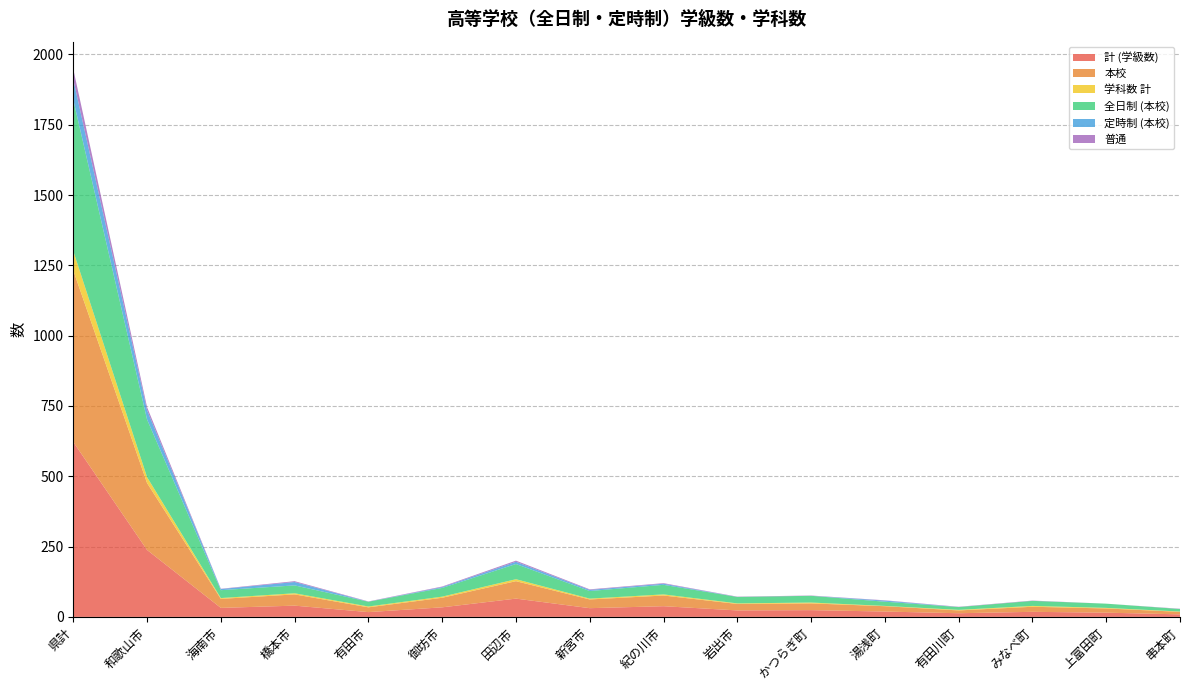

Reading left to right, extract all data points from this chart.

計 (学級数): 県計=622	和歌山市=238	海南市=32	橋本市=40	有田市=17	御坊市=34	田辺市=65	新宮市=31	紀の川市=38	岩出市=23	かつらぎ町=24	湯浅町=19	有田川町=13	みなべ町=18	上富田町=15	串本町=9
本校: 県計=610	和歌山市=238	海南市=32	橋本市=40	有田市=17	御坊市=34	田辺市=62	新宮市=31	紀の川市=38	岩出市=23	かつらぎ町=24	湯浅町=19	有田川町=10	みなべ町=18	上富田町=15	串本町=9
学科数 計: 県計=69	和歌山市=21	海南市=3	橋本市=4	有田市=3	御坊市=4	田辺市=7	新宮市=3	紀の川市=4	岩出市=2	かつらぎ町=3	湯浅町=1	有田川町=2	みなべ町=3	上富田町=2	串本町=1
全日制 (本校): 県計=538	和歌山市=205	海南市=28	橋本市=28	有田市=17	御坊市=31	田辺市=54	新宮市=27	紀の川市=34	岩出市=23	かつらぎ町=24	湯浅町=15	有田川町=10	みなべ町=18	上富田町=15	串本町=9
定時制 (本校): 県計=72	和歌山市=33	海南市=4	橋本市=12	有田市=0	御坊市=3	田辺市=8	新宮市=4	紀の川市=4	岩出市=0	かつらぎ町=0	湯浅町=4	有田川町=0	みなべ町=0	上富田町=0	串本町=0
普通: 県計=37	和歌山市=11	海南市=1	橋本市=3	有田市=1	御坊市=2	田辺市=4	新宮市=2	紀の川市=2	岩出市=1	かつらぎ町=1	湯浅町=1	有田川町=1	みなべ町=1	上富田町=0	串本町=1